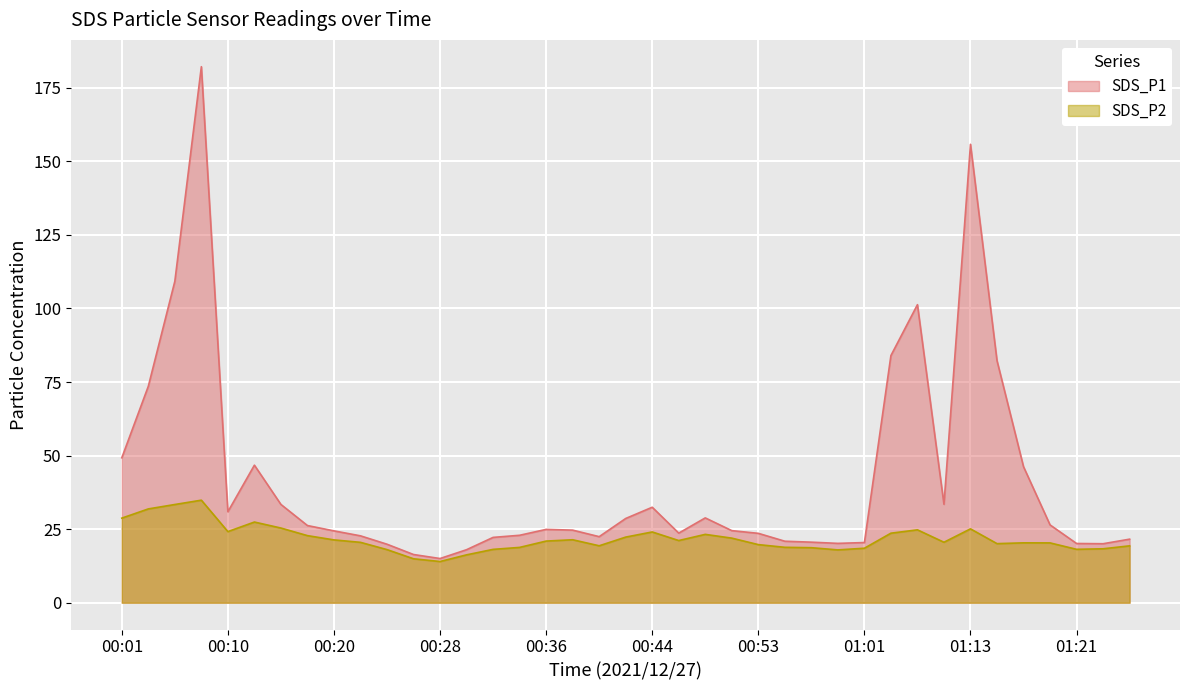

How many data points in SDS_P2 are above 20?

24